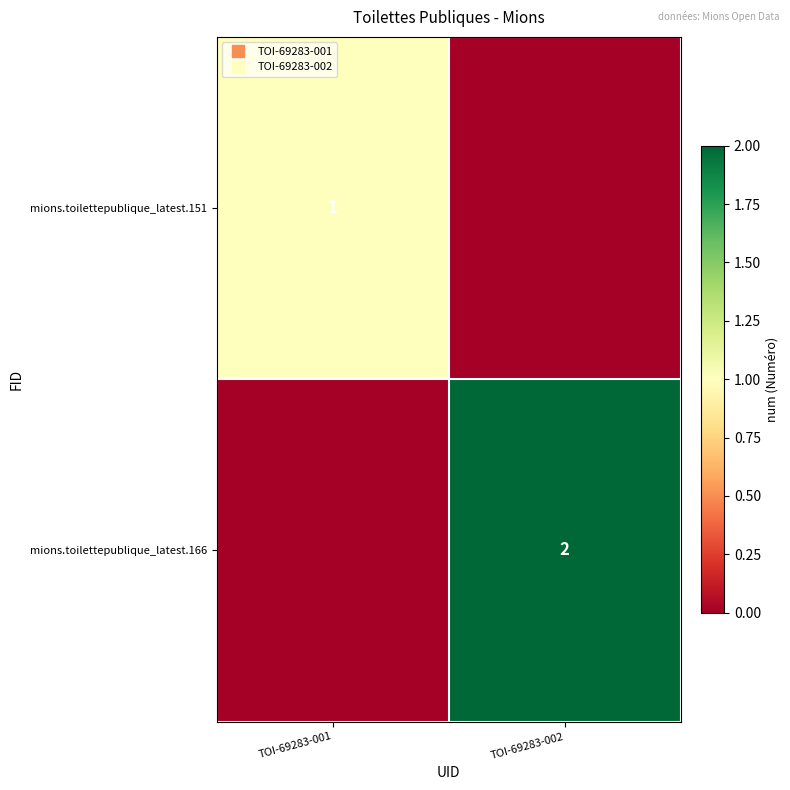

Rank the categories by mions.toilettepublique_latest.151 value from highest to lowest.

TOI-69283-001, TOI-69283-002